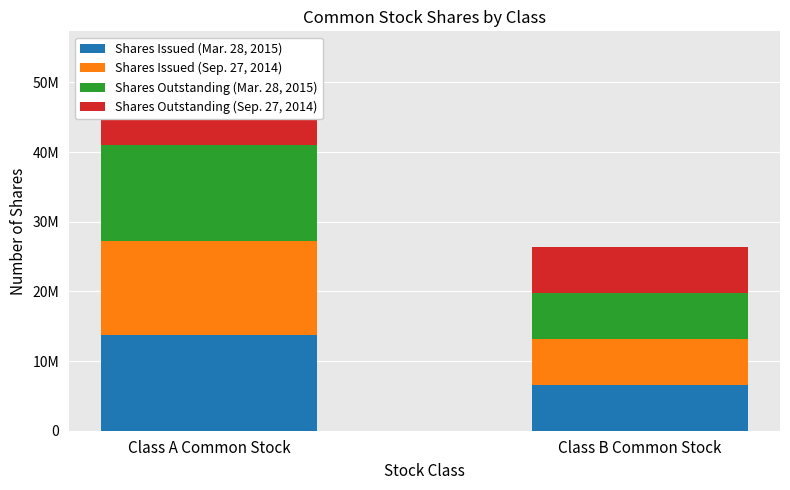

The value of Shares Outstanding (Mar. 28, 2015) at Class B Common Stock is 6499693. True or false?

True